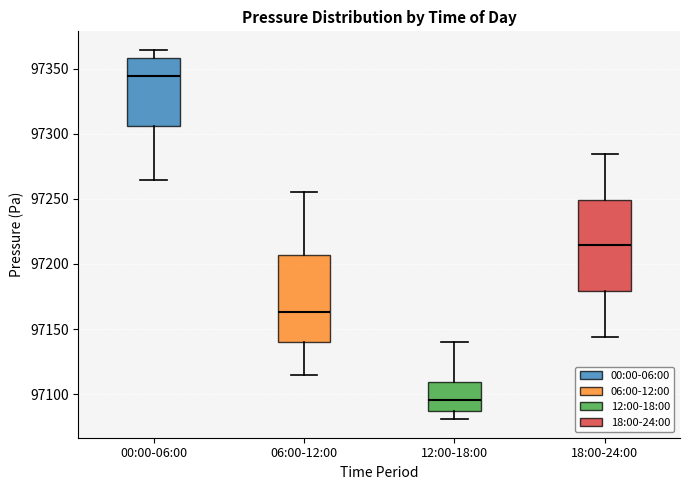

Which box's median line is the lowest?

12:00-18:00